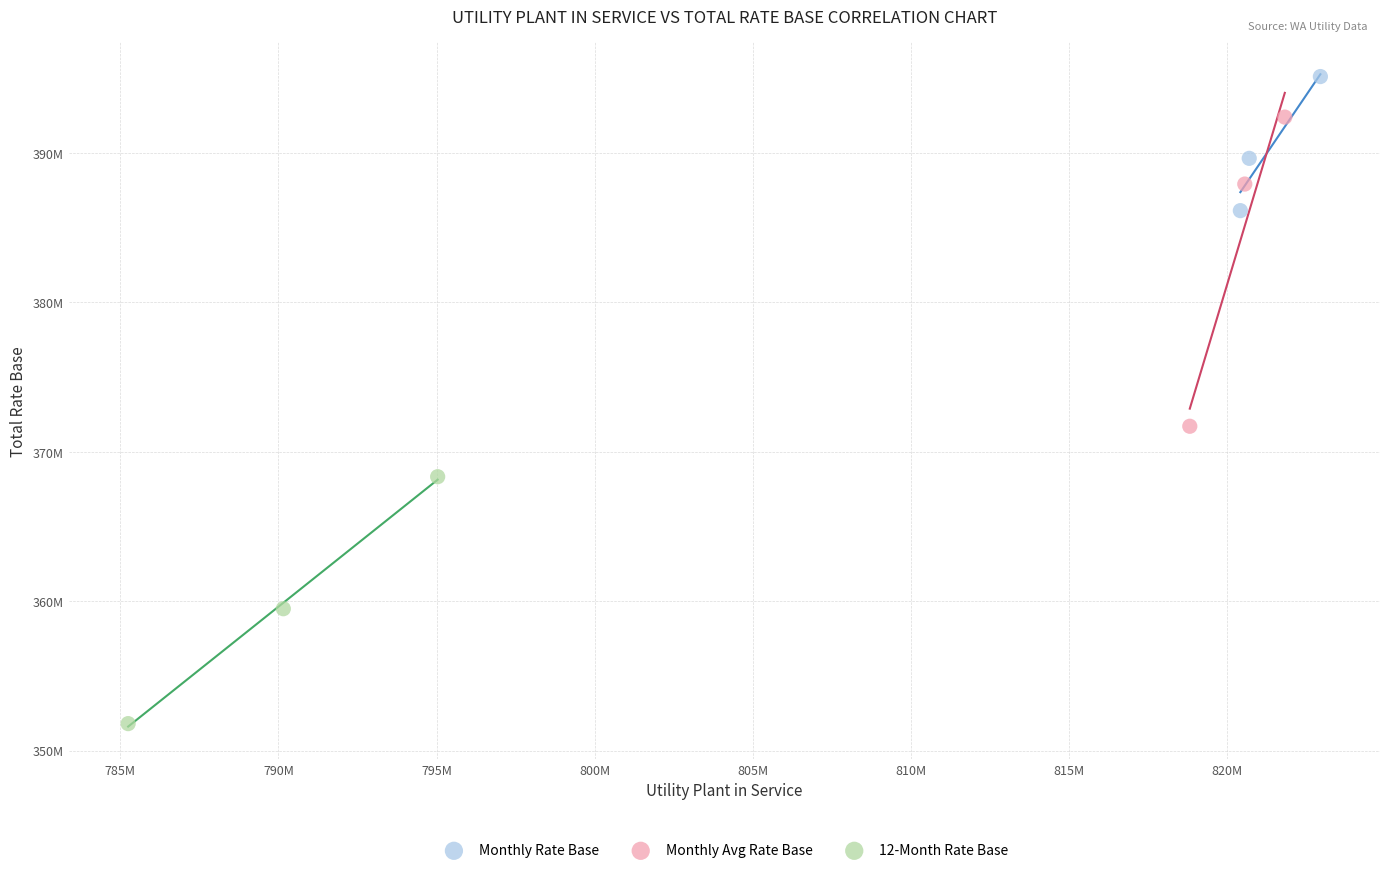

What are all the series names shown in the legend?

Monthly Rate Base, Monthly Avg Rate Base, 12-Month Rate Base